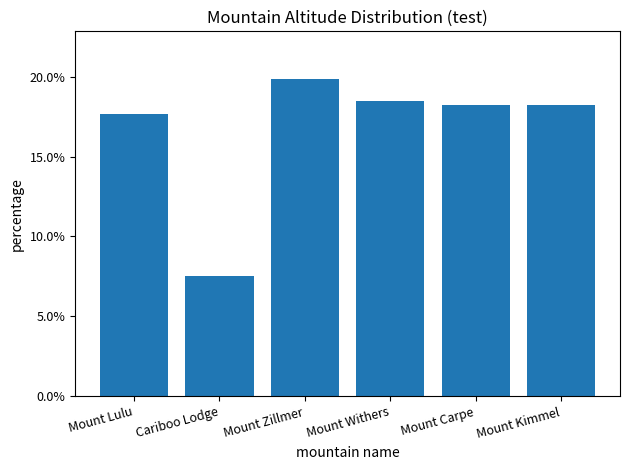

The chart shows a value of 0.3 at Mount Kimmel. True or false?

False